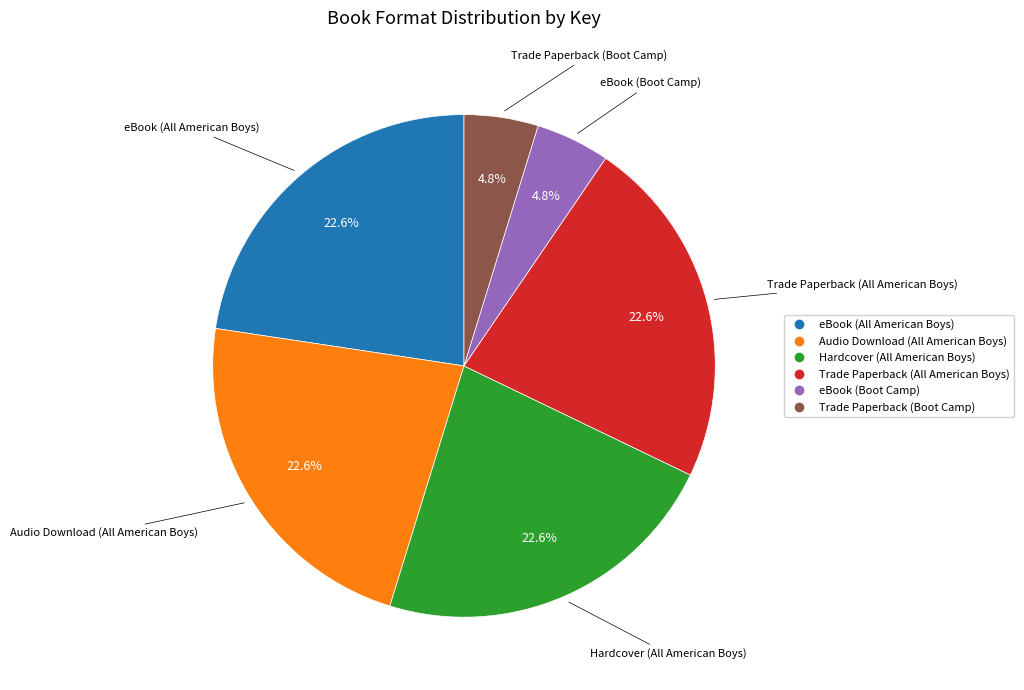

Combined, do Trade Paperback (All American Boys) and eBook (All American Boys) account for over 50%?

No